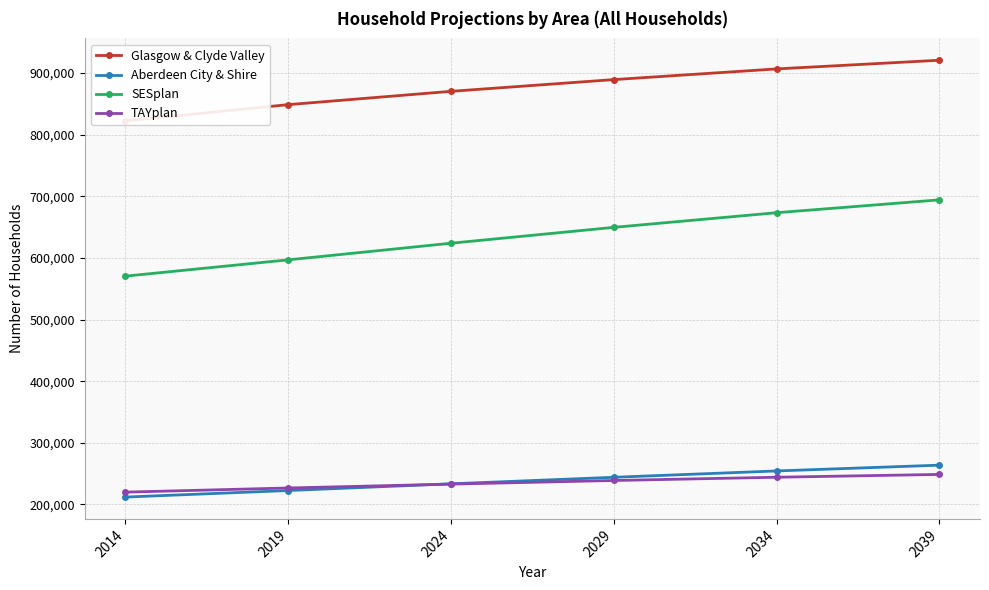

True or false: Aberdeen City & Shire and TAYplan cross at least once.

True